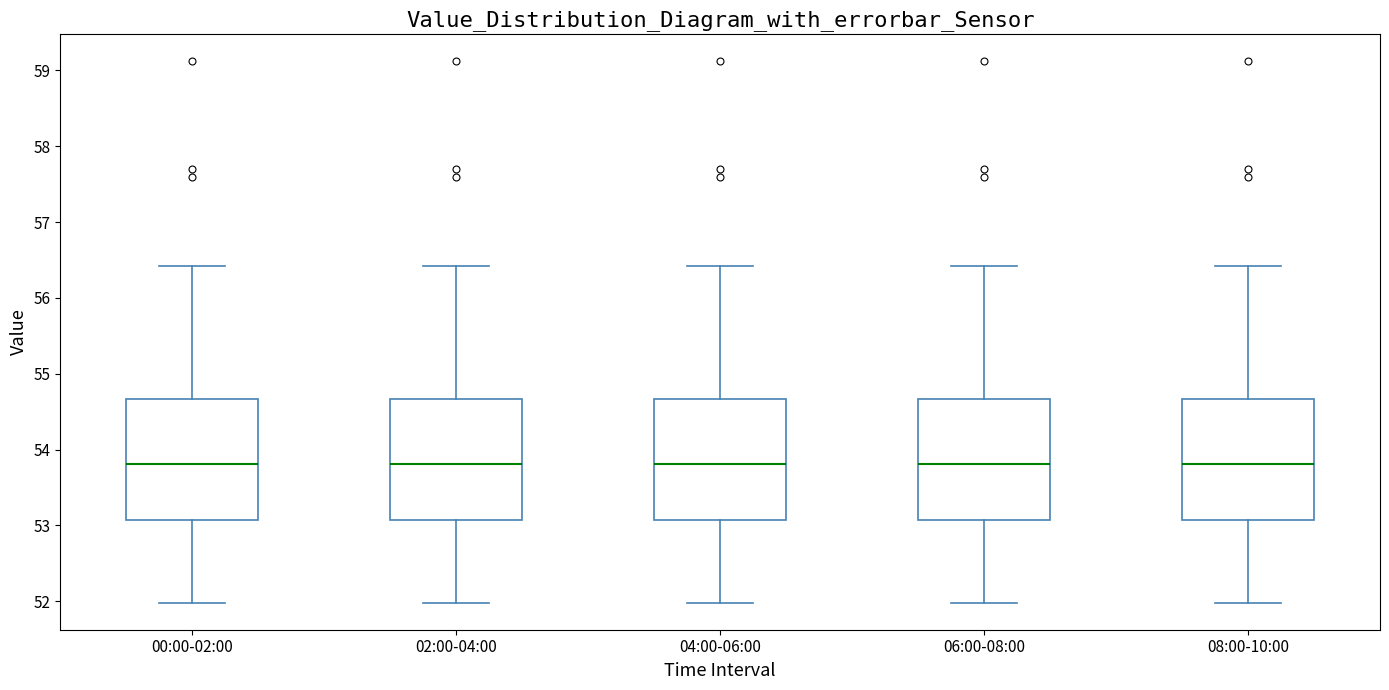

Reading left to right, read every box against the y-axis: the position of its median line, the range the box covers, and the ends of its whiskers. The values are not printed on the chart, so give them approximately, as read against the axis.

00:00-02:00: median 53.8, box 53.1 to 54.7, whiskers 52.0 to 56.4
02:00-04:00: median 53.8, box 53.1 to 54.7, whiskers 52.0 to 56.4
04:00-06:00: median 53.8, box 53.1 to 54.7, whiskers 52.0 to 56.4
06:00-08:00: median 53.8, box 53.1 to 54.7, whiskers 52.0 to 56.4
08:00-10:00: median 53.8, box 53.1 to 54.7, whiskers 52.0 to 56.4